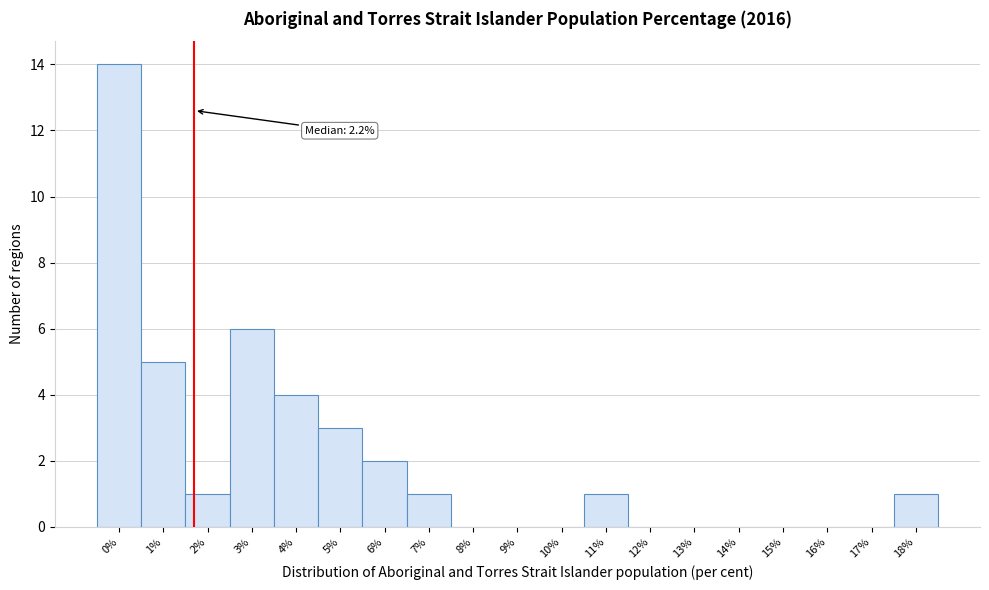

Reading left to right, transcribe all the data shown in this chart.

0%=14	1%=5	2%=1	3%=6	4%=4	5%=3	6%=2	7%=1	8%=0	9%=0	10%=0	11%=1	12%=0	13%=0	14%=0	15%=0	16%=0	17%=0	18%=1